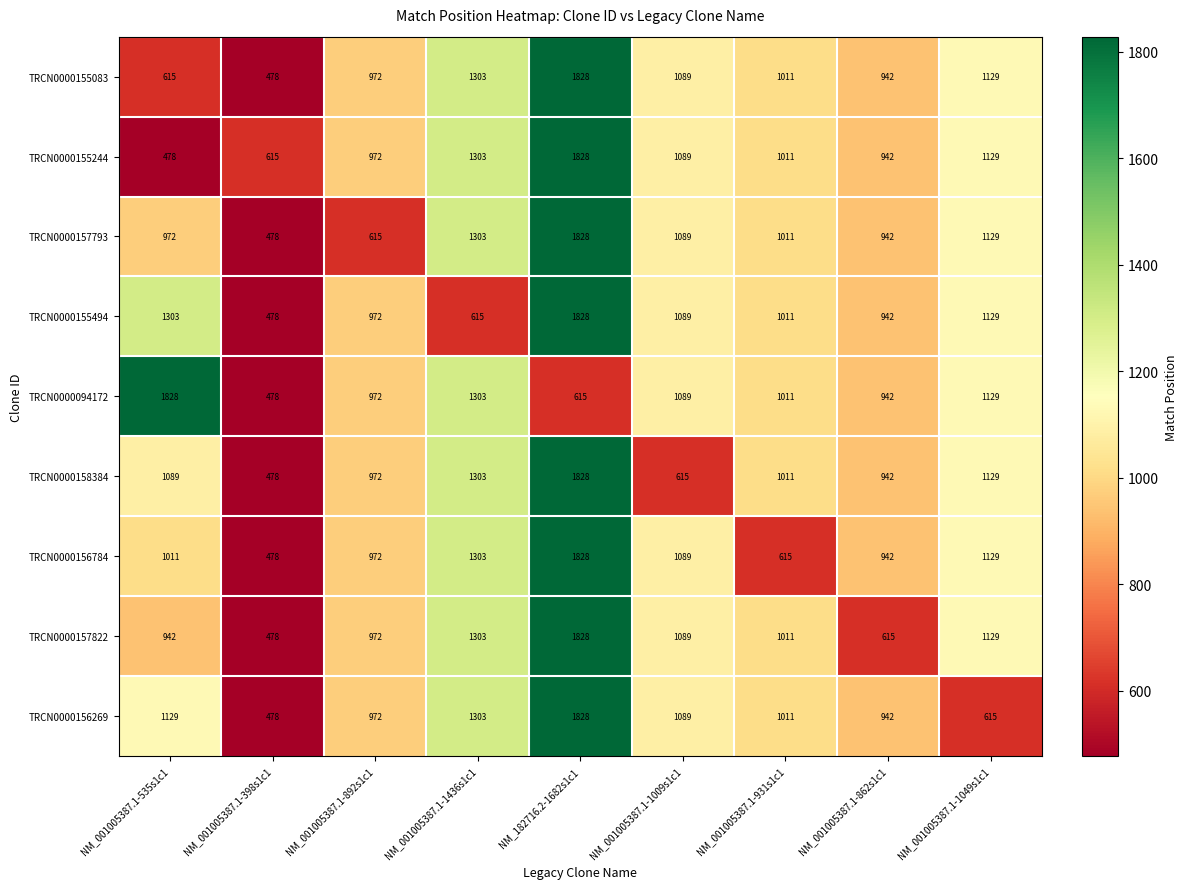

List the labels in order of TRCN0000158384 value, largest first.

NM_182716.2-1682s1c1, NM_001005387.1-1436s1c1, NM_001005387.1-1049s1c1, NM_001005387.1-535s1c1, NM_001005387.1-931s1c1, NM_001005387.1-892s1c1, NM_001005387.1-862s1c1, NM_001005387.1-1009s1c1, NM_001005387.1-398s1c1